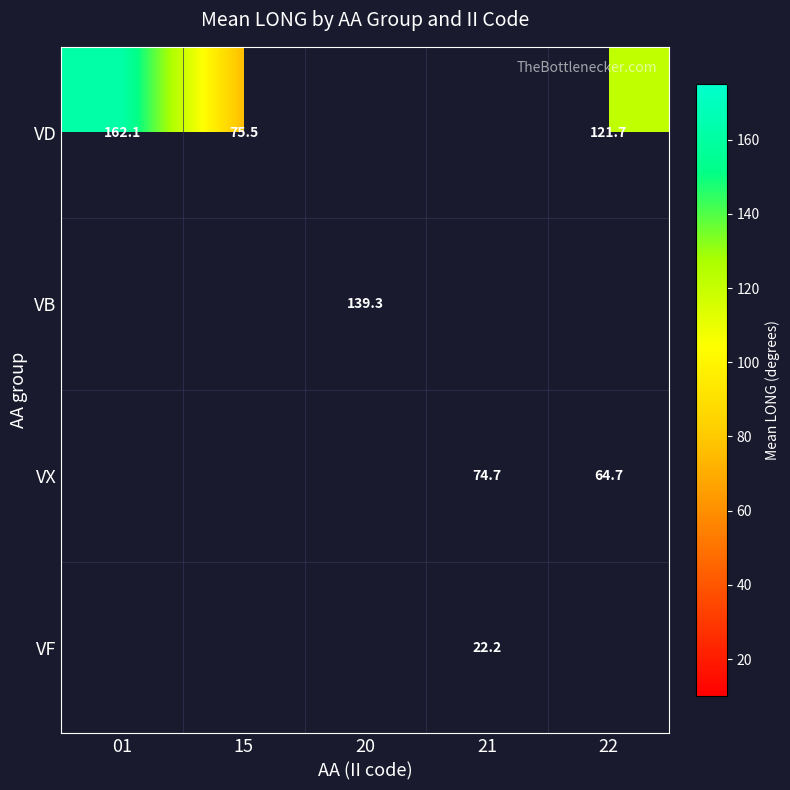

The value of VD at 22 is 196.1. True or false?

False